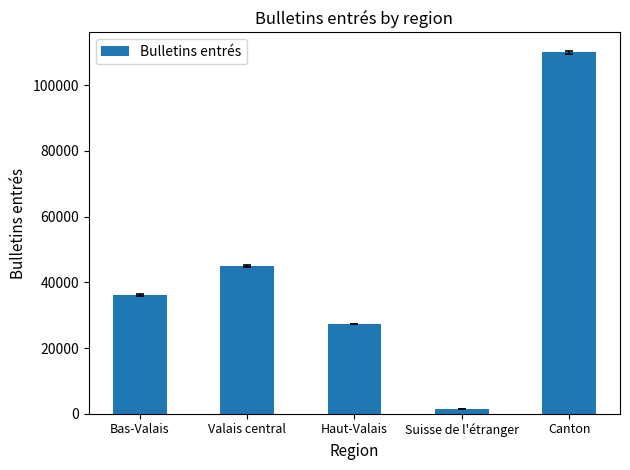

What is the sum of the values at Haut-Valais and Canton?

137280